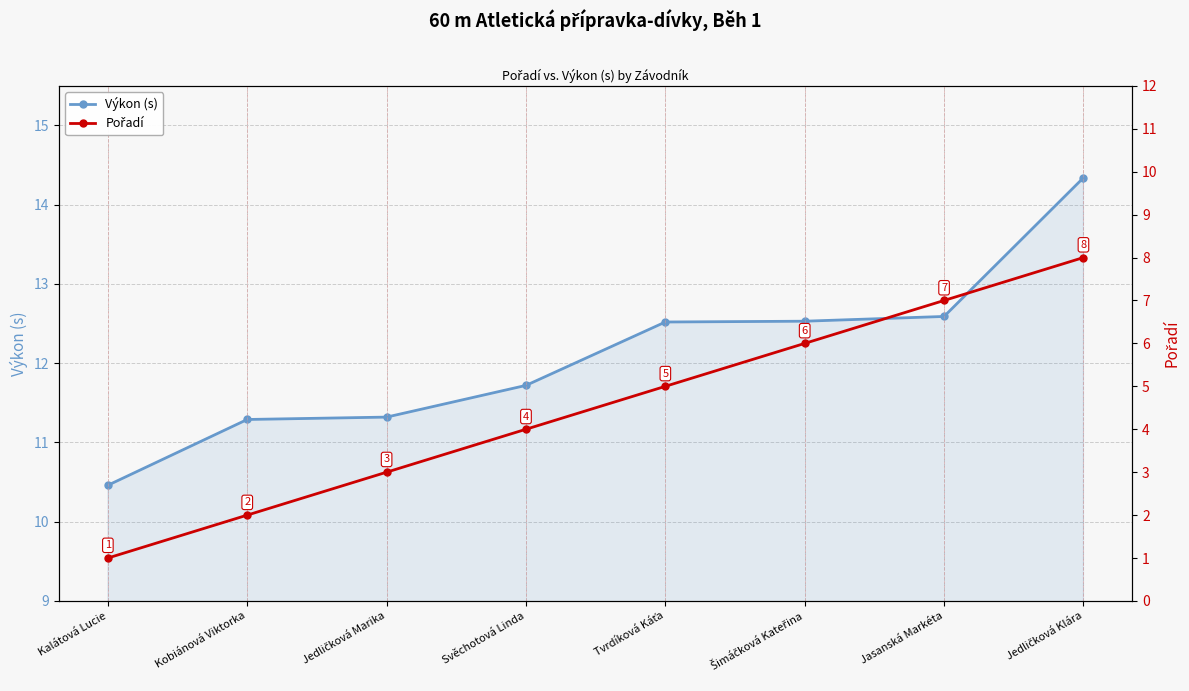

True or false: Pořadí and Výkon (s) cross at least once.

False